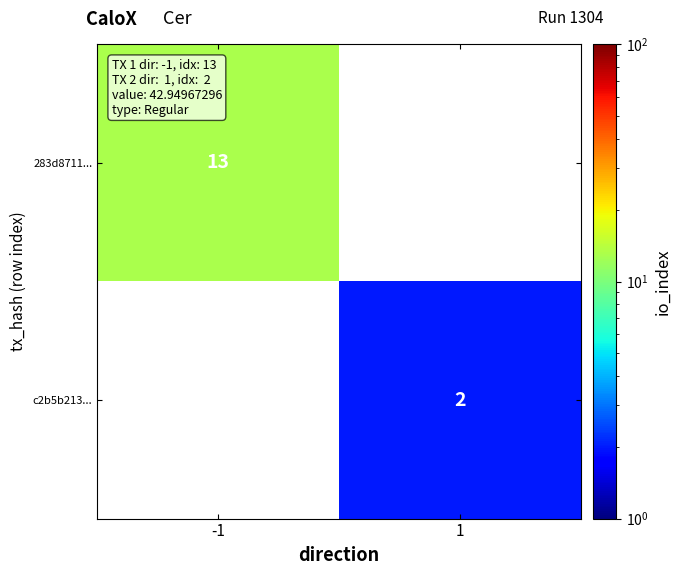

At how many categories does at least one series exceed 11?

1